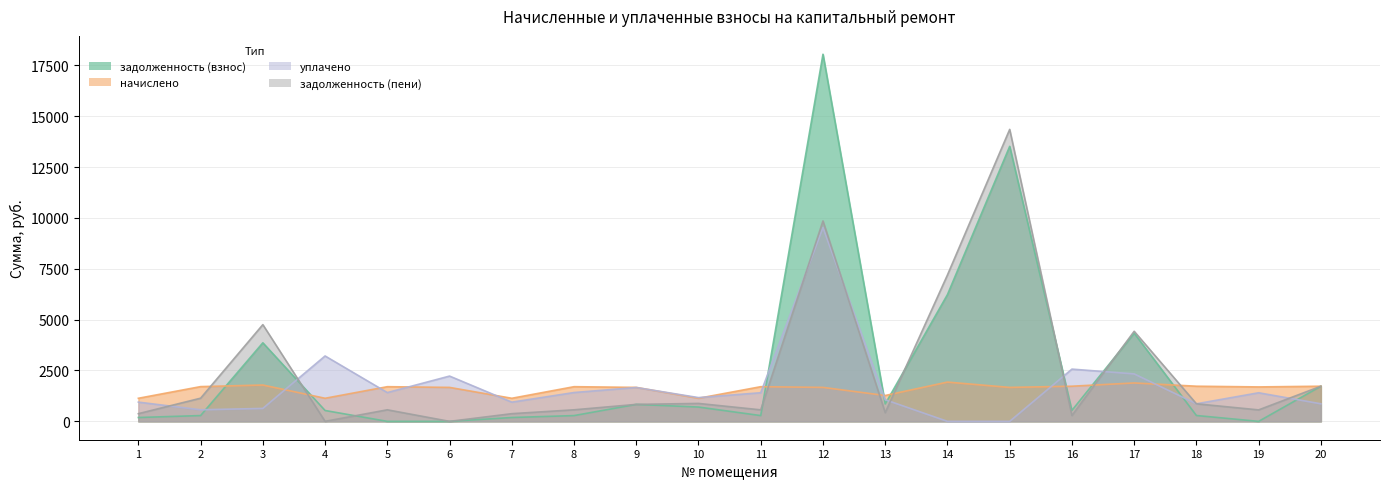

Between 2 and 16, which series saw the biggest shift?

уплачено